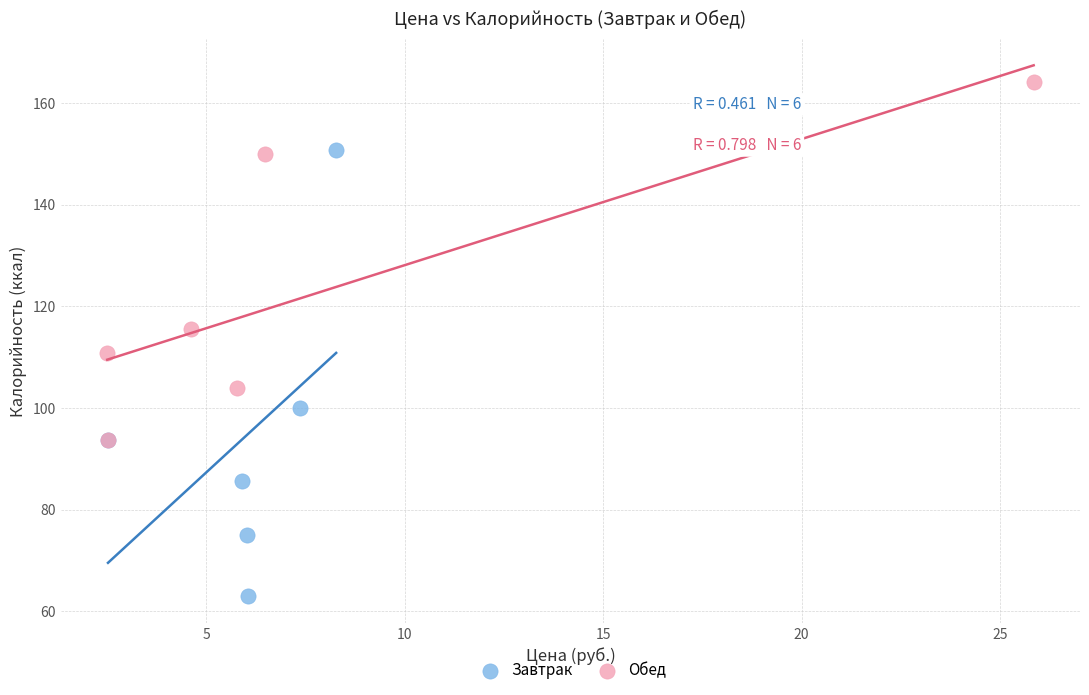

Which series reaches the maximum Y coordinate?

Обед